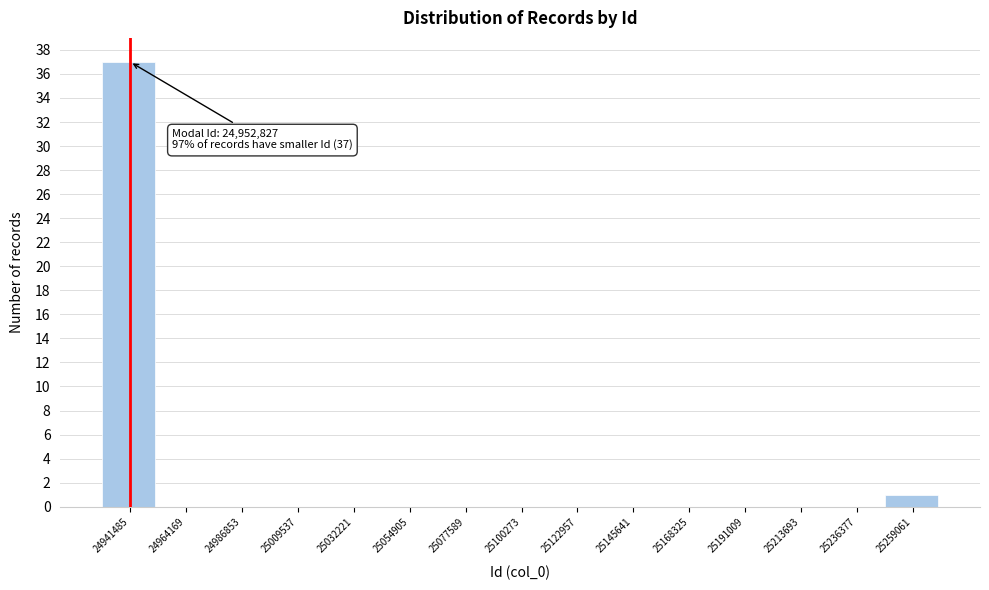

Reading left to right, extract all data points from this chart.

24941485=37	24964169=0	24986853=0	25009537=0	25032221=0	25054905=0	25077589=0	25100273=0	25122957=0	25145641=0	25168325=0	25191009=0	25213693=0	25236377=0	25259061=1